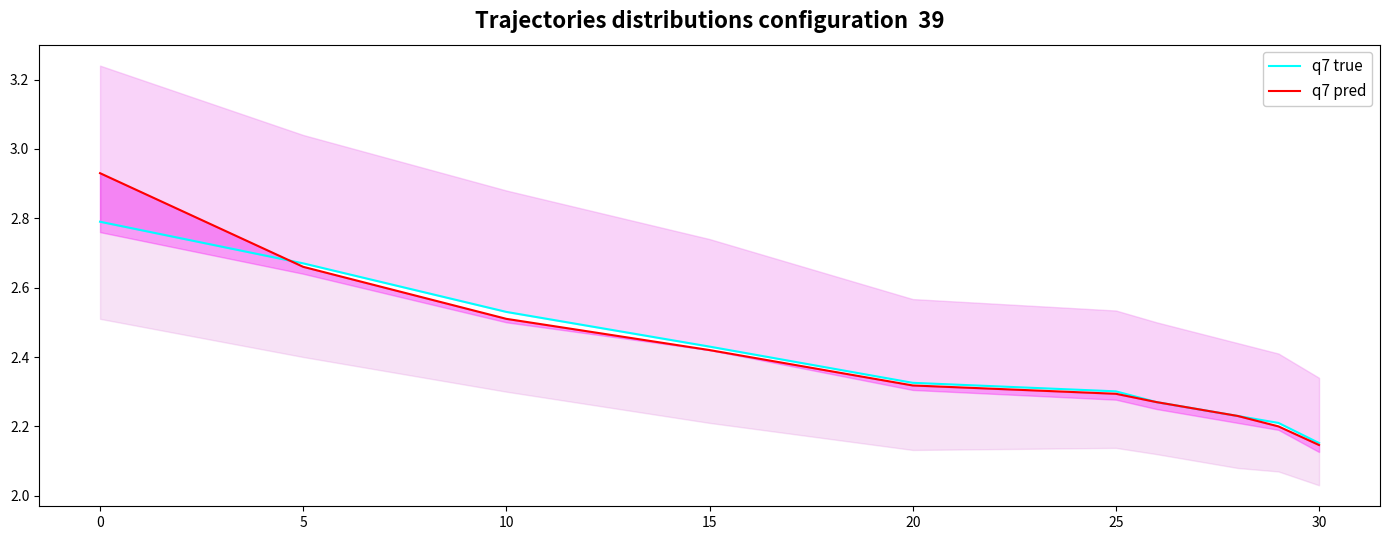

Rank the series by their average value, from highest to lowest.

q7 pred, q7 true